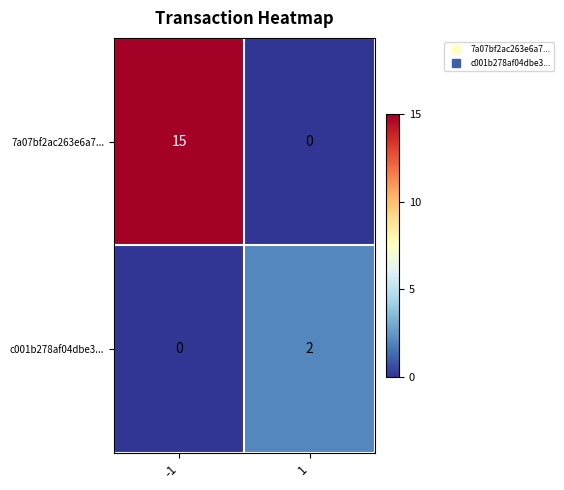

Is it true that 7a07bf2ac263e6a7... equals 15 at -1?

True